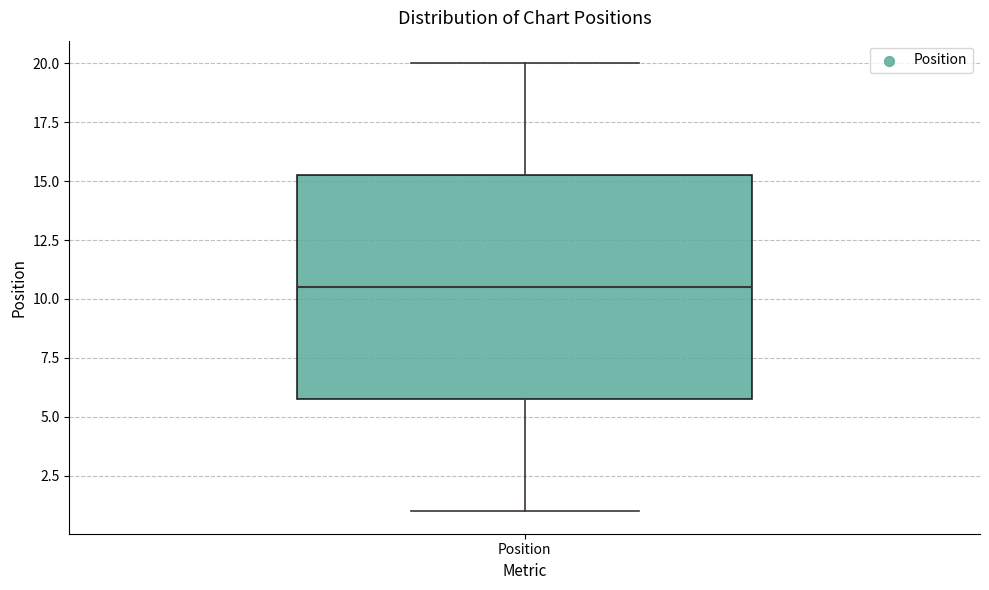

Where does the lower whisker of the box for Position end on the y-axis? The values are not printed on the chart, so give them approximately, as read against the axis.

1.0